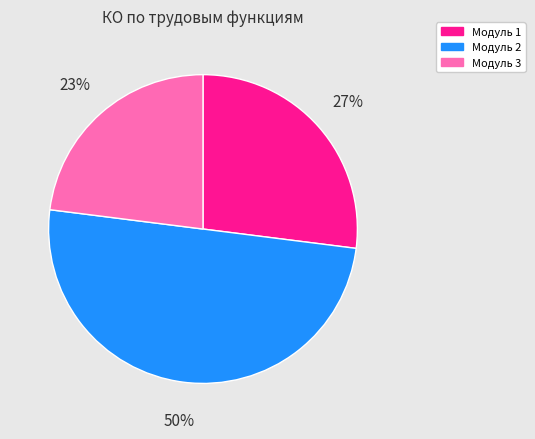

Which category has the smallest portion of the pie?

Модуль 3